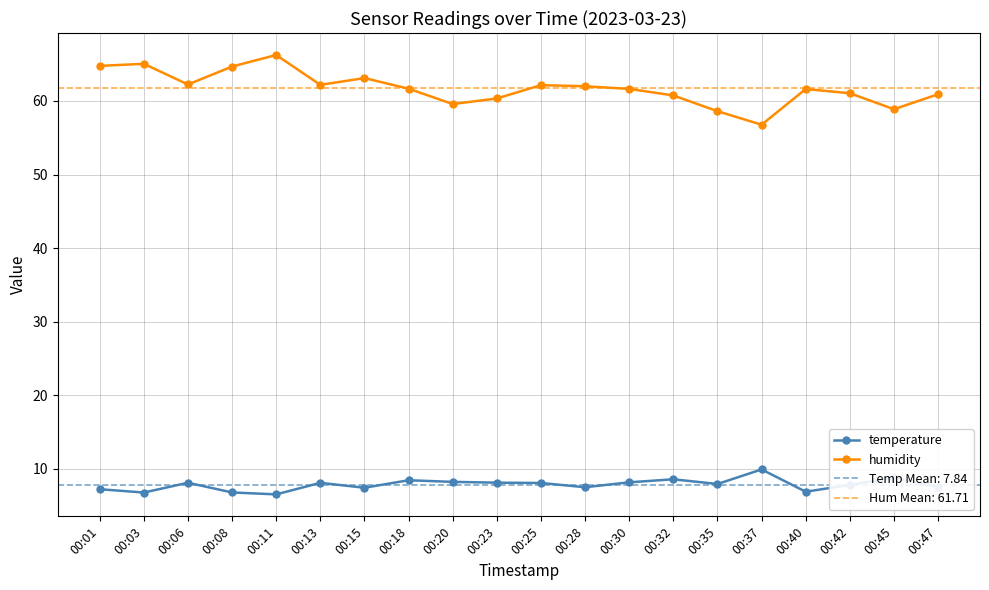

Is this an area chart (filled region under the line)?

No